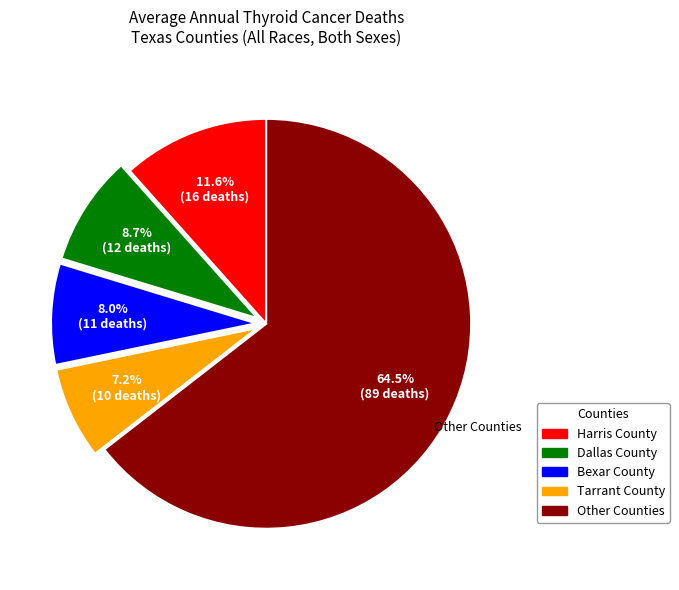

Is the sum of Harris County and Tarrant County greater than half?

No